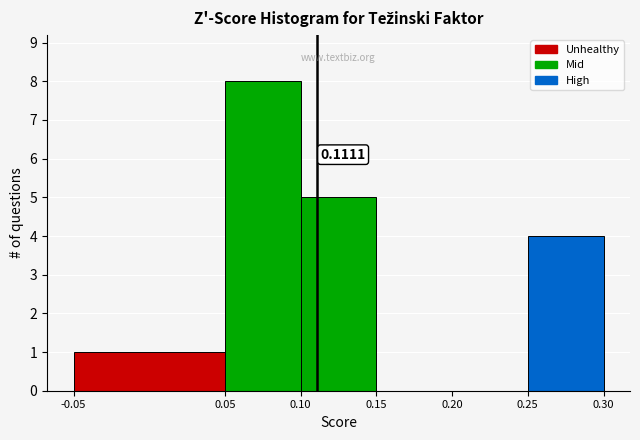

Which range on the x-axis has the tallest bar?

0.05 to 0.10